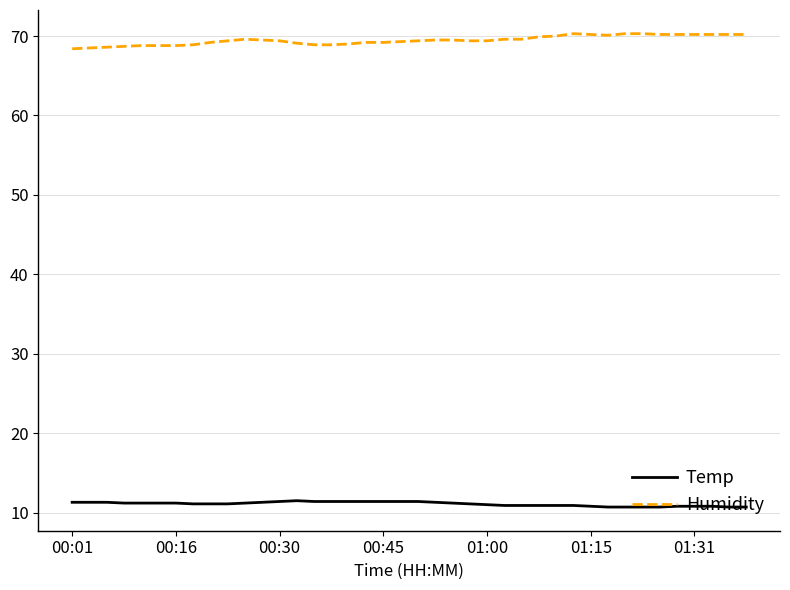

Which series has the largest total across all categories?

Humidity